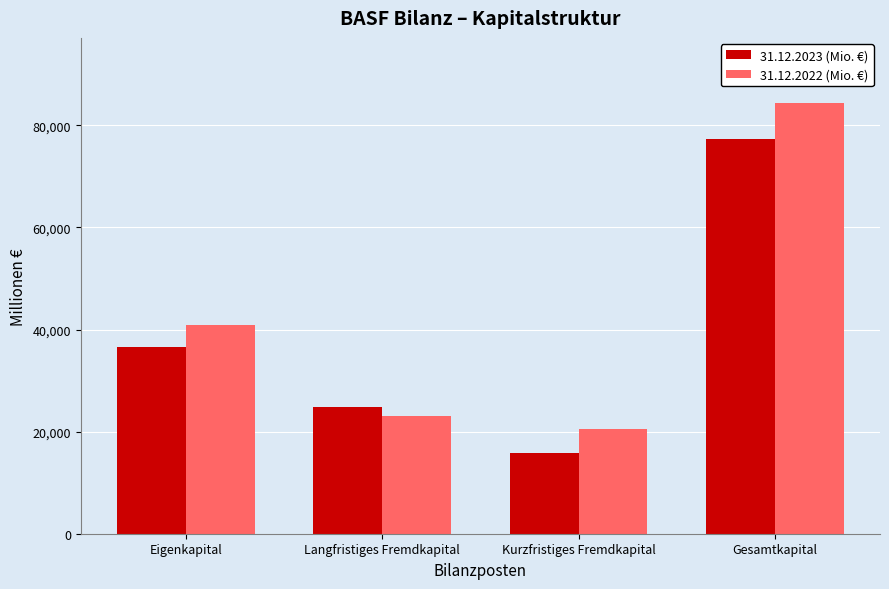

List the labels in order of 31.12.2023 (Mio. €) value, largest first.

Gesamtkapital, Eigenkapital, Langfristiges Fremdkapital, Kurzfristiges Fremdkapital